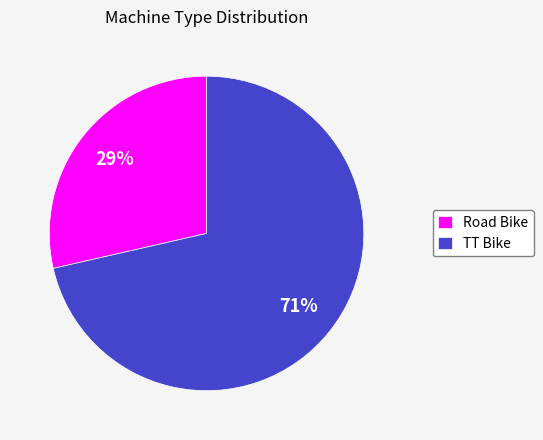

Which category accounts for the majority?

TT Bike